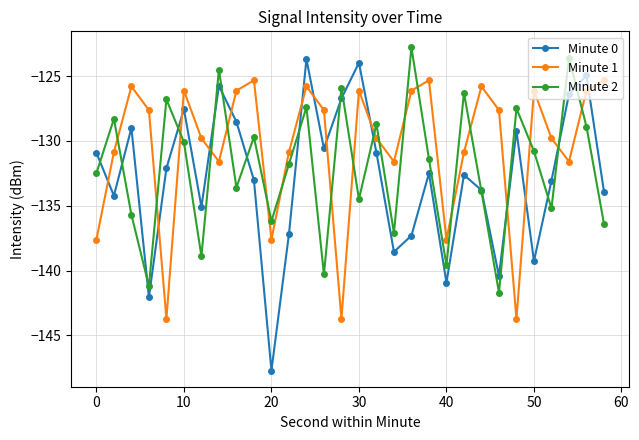

True or false: Minute 1 has more than 2 points higher than both neighbors.

True